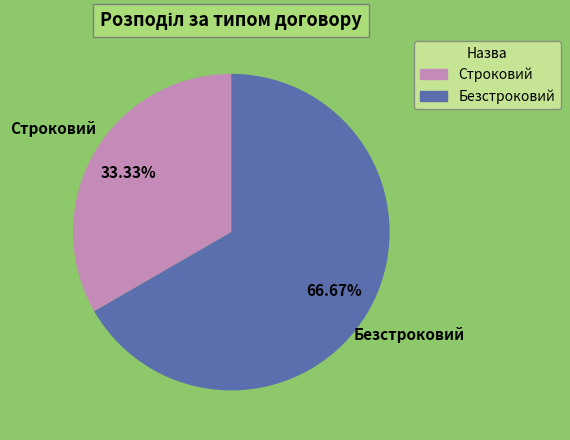

What percentage is the Строковий slice, to the nearest percent?

33%